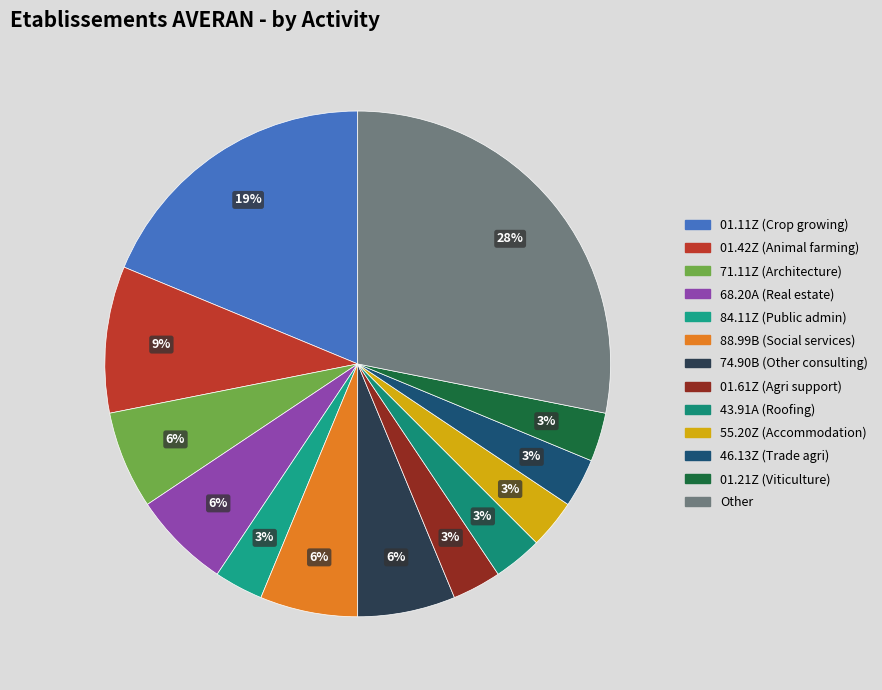

How many segments does this pie chart have?

13